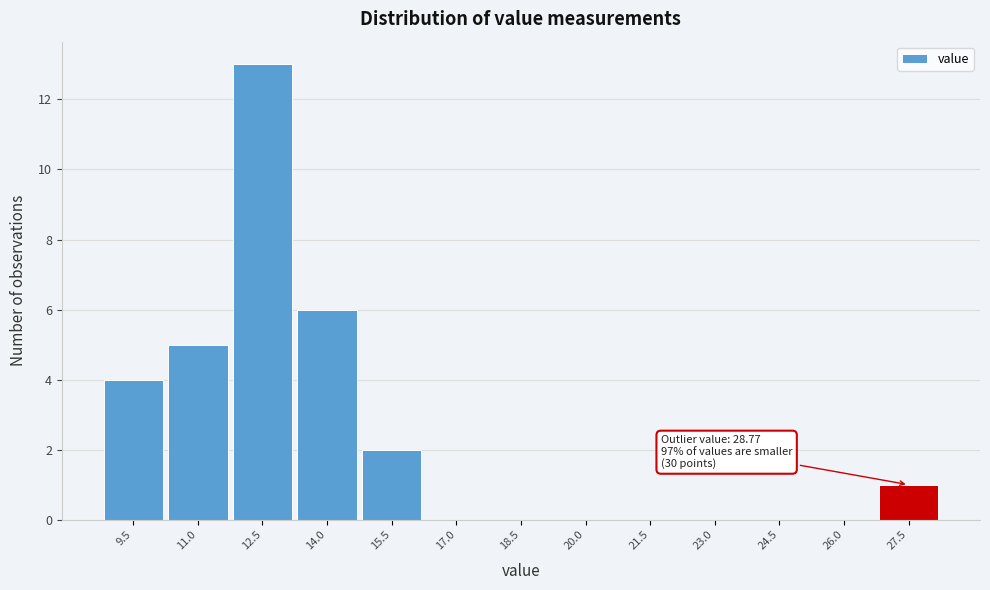

Reading left to right, what are all the values shown in this chart?

9.5=4	11.0=5	12.5=13	14.0=6	15.5=2	17.0=0	18.5=0	20.0=0	21.5=0	23.0=0	24.5=0	26.0=0	27.5=1